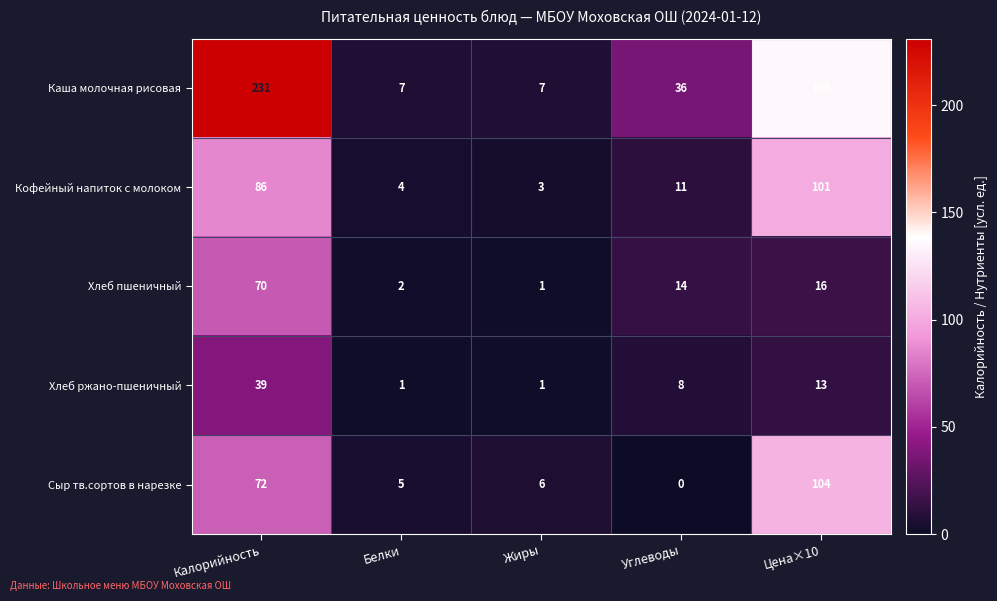

What is the difference between the maximum and minimum values in the Хлеб пшеничный series?

69